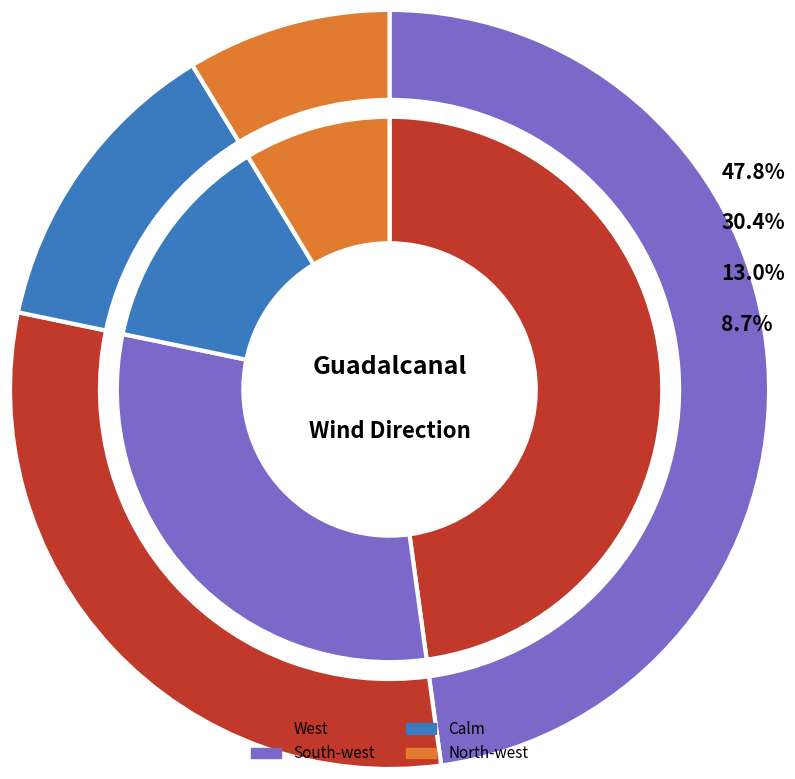

Is there any slice that represents more than half of the pie?

No